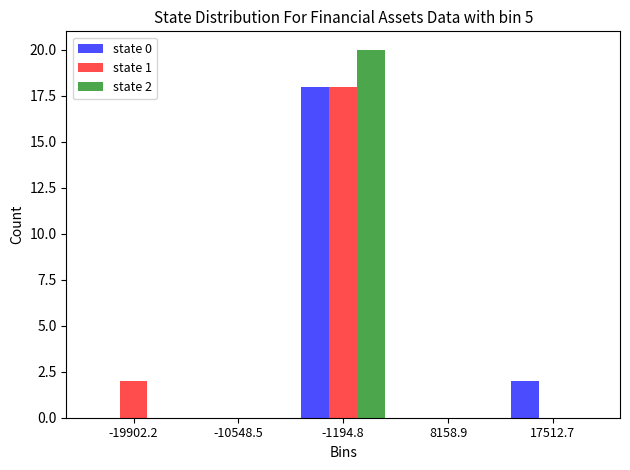

In the state 0 series, which range on the x-axis has the tallest bar?

-6000 to 3000